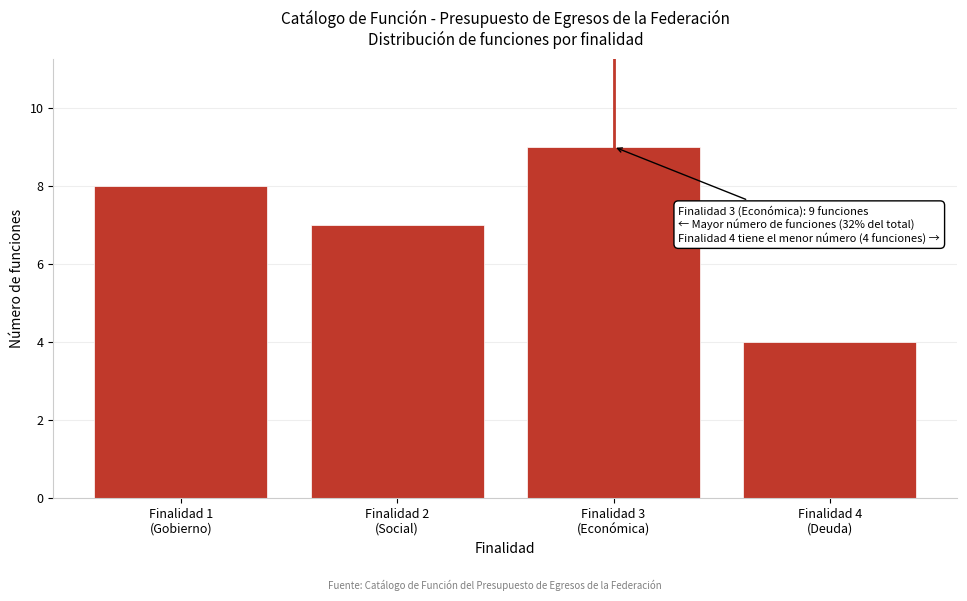

Reading left to right, what are all the values shown in this chart?

8	7	9	4